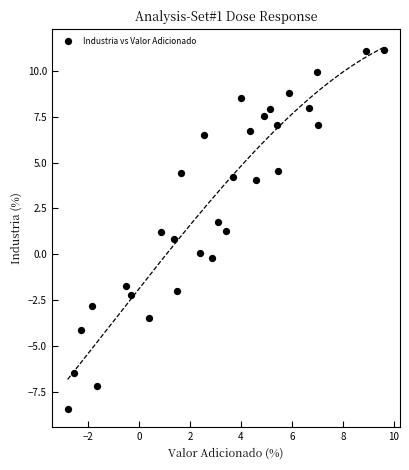

What is the range of Y values (max minus min)?

19.6